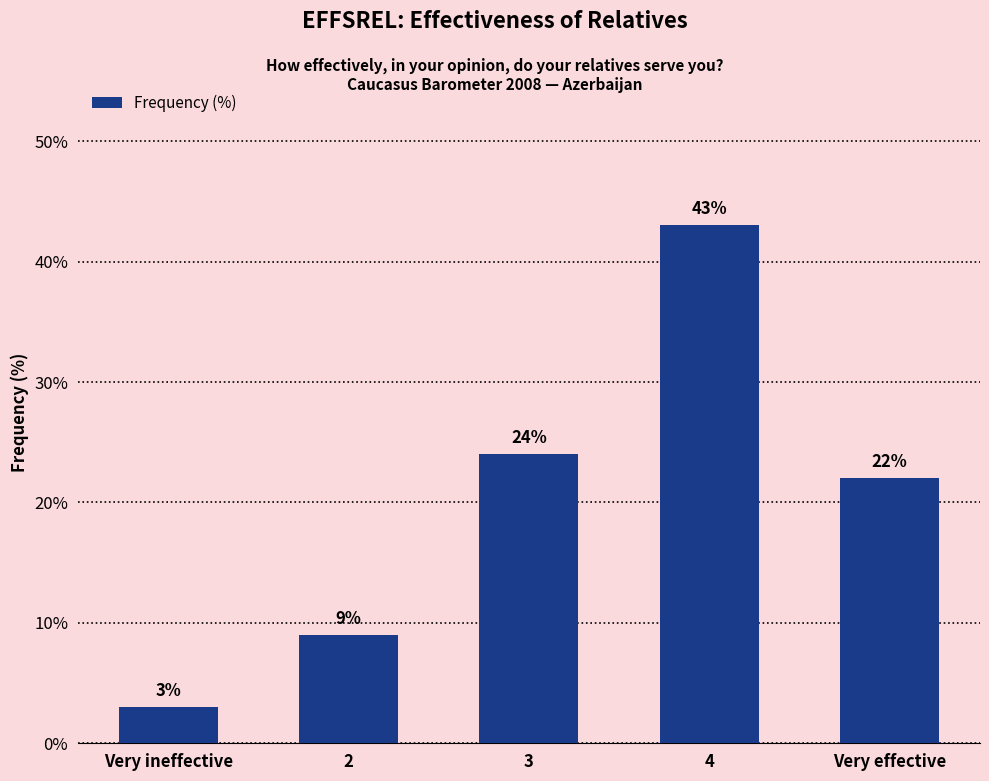

Are the bars grouped side by side (vs. stacked)?

No